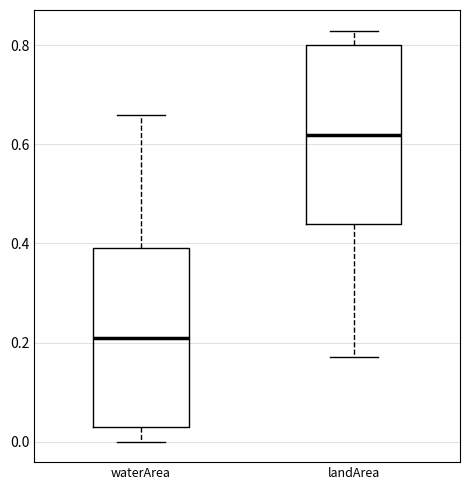

Reading left to right, transcribe this box plot: for each box, give where its median line is, the range the box spans, and where its two whiskers end, as read against the y-axis. The values are not printed on the chart, so give them approximately, as read against the axis.

waterArea: median 0.22, box 0.04 to 0.40, whiskers 0.00 to 0.66
landArea: median 0.62, box 0.44 to 0.80, whiskers 0.18 to 0.84